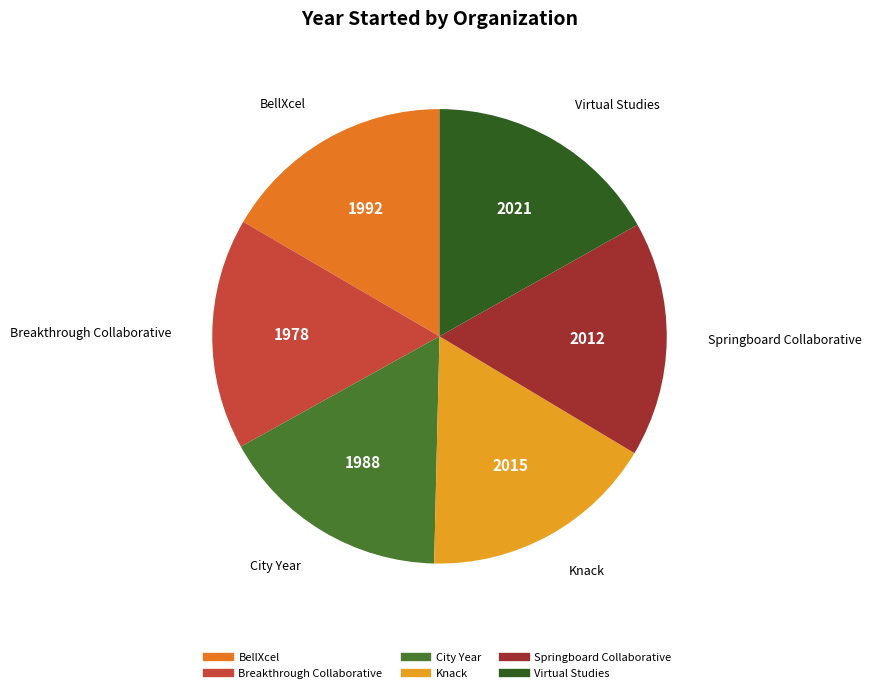

Do Virtual Studies and Breakthrough Collaborative together represent more than half of the pie?

No